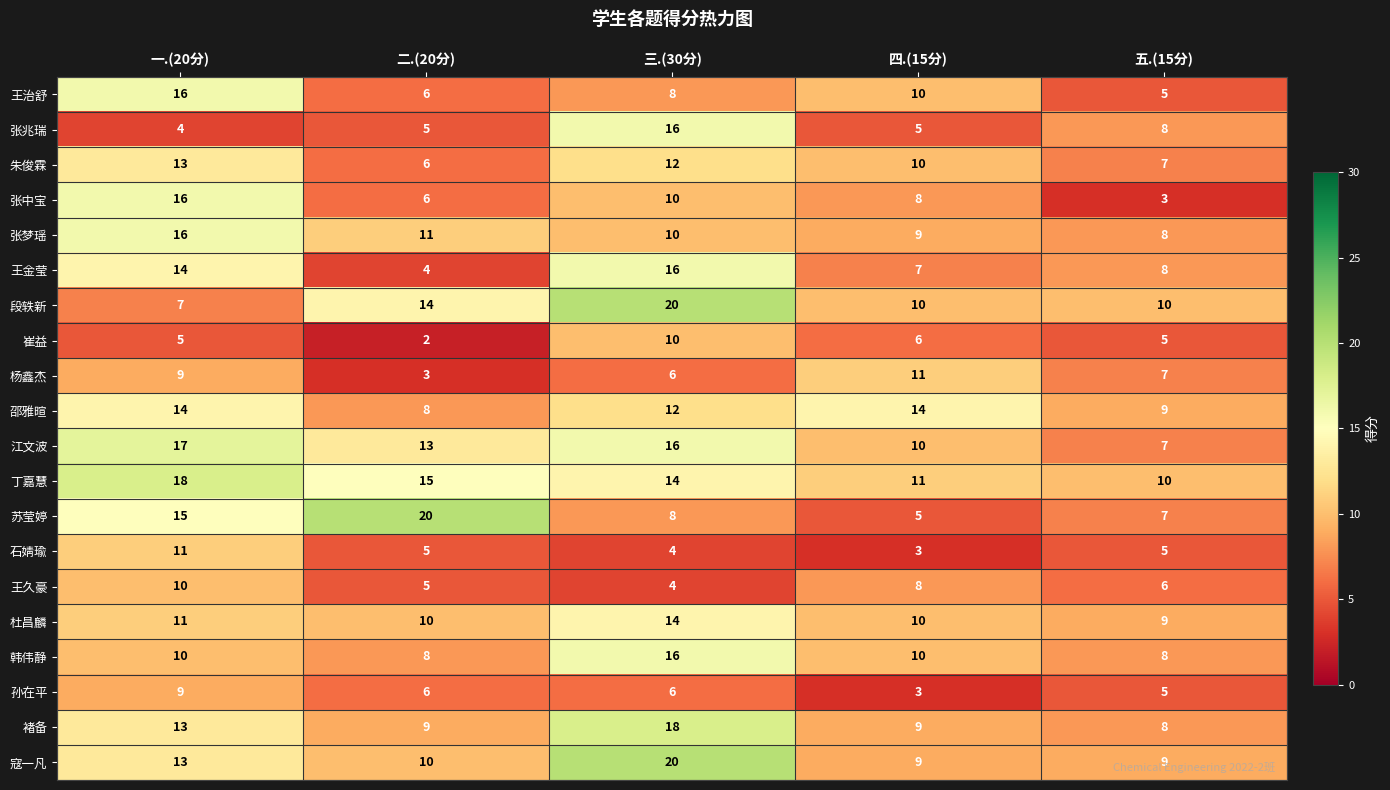

List the labels in order of 杨鑫杰 value, largest first.

四.(15分), 一.(20分), 五.(15分), 三.(30分), 二.(20分)